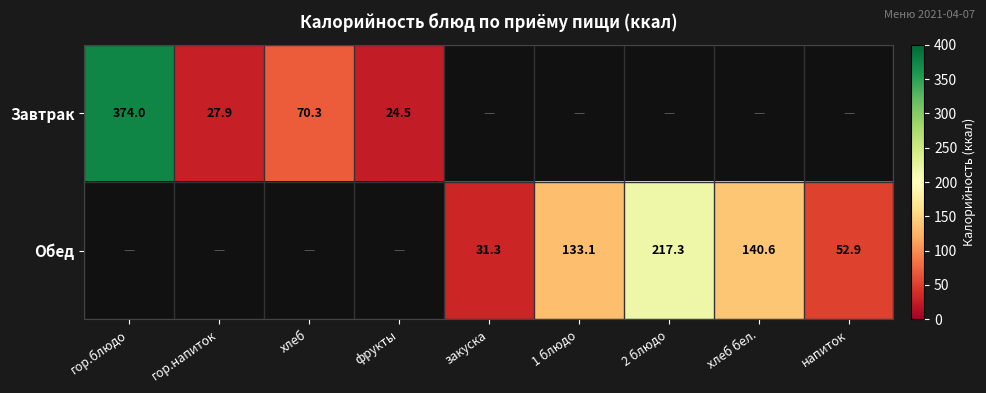

Is it true that Обед equals 76.9 at хлеб бел.?

False